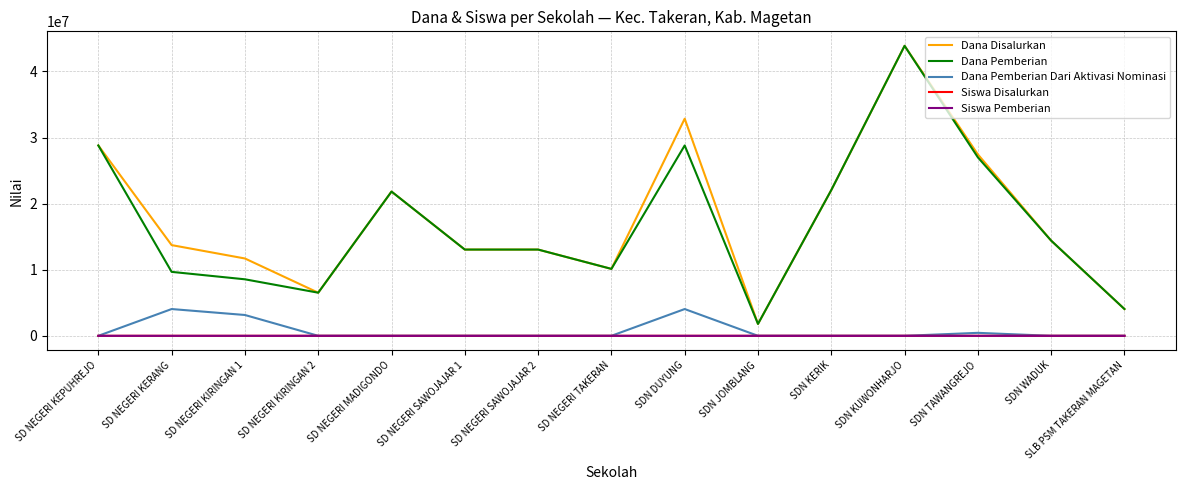

What is the total value across all series at SDN KUWONHARJO?

87750204